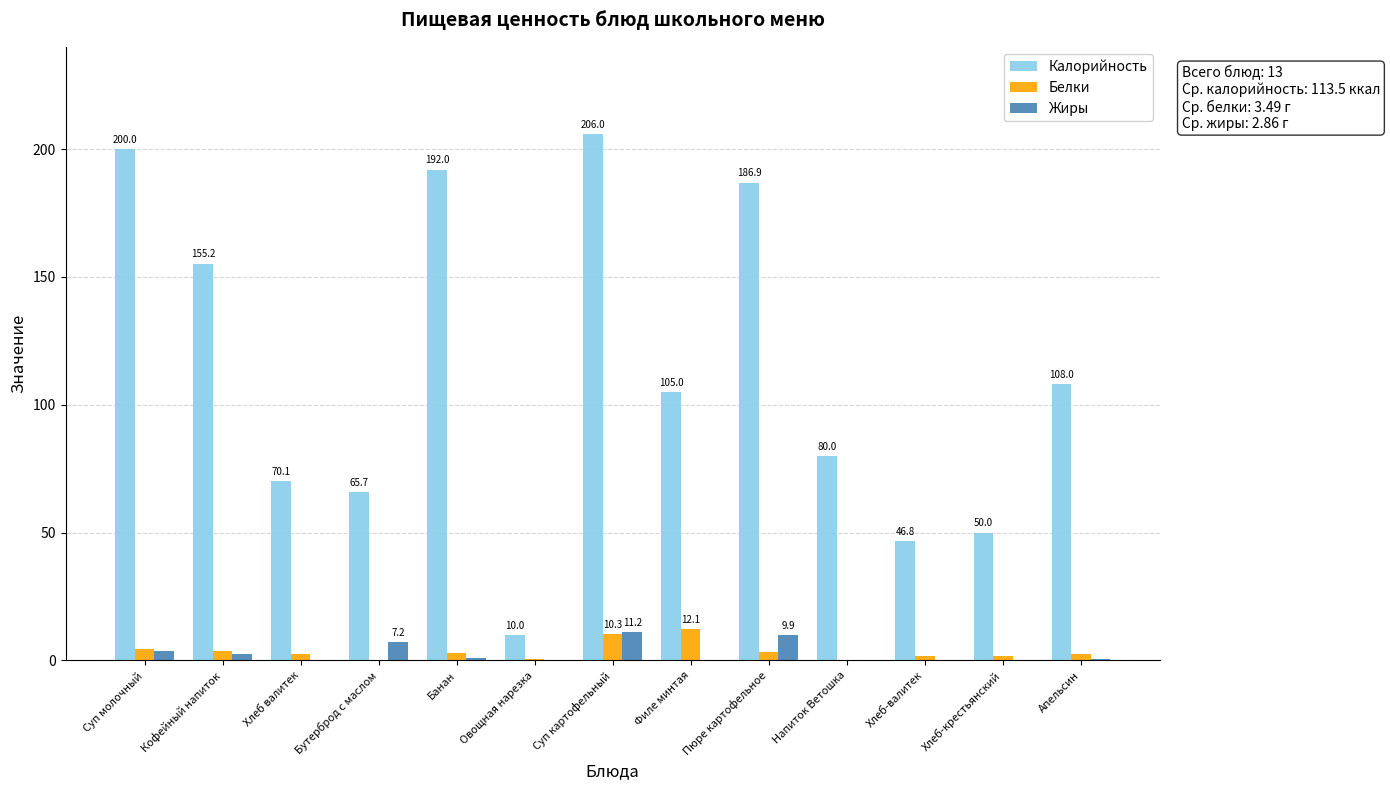

How many series are shown in this chart?

3